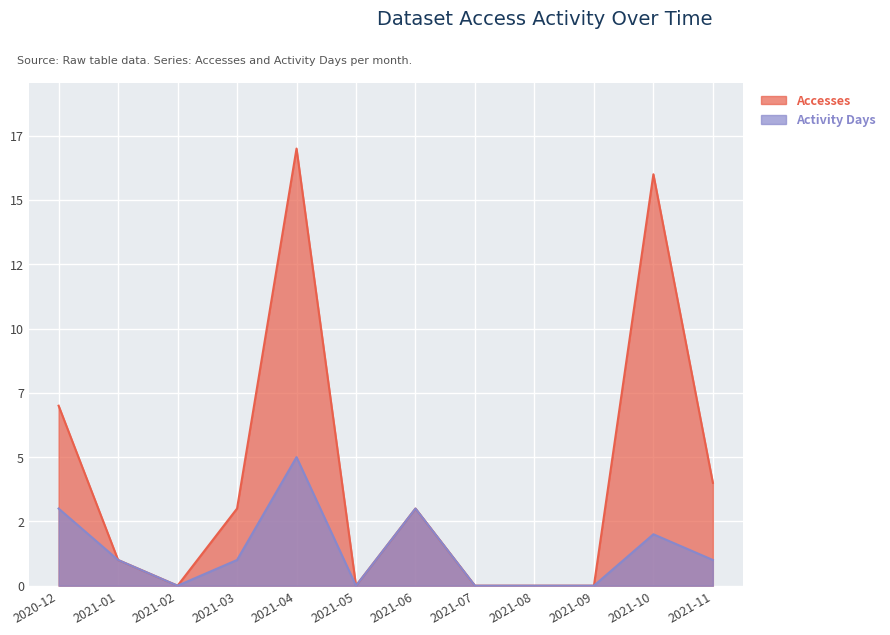

What is the approximate value of Activity Days at 2021-06?

3